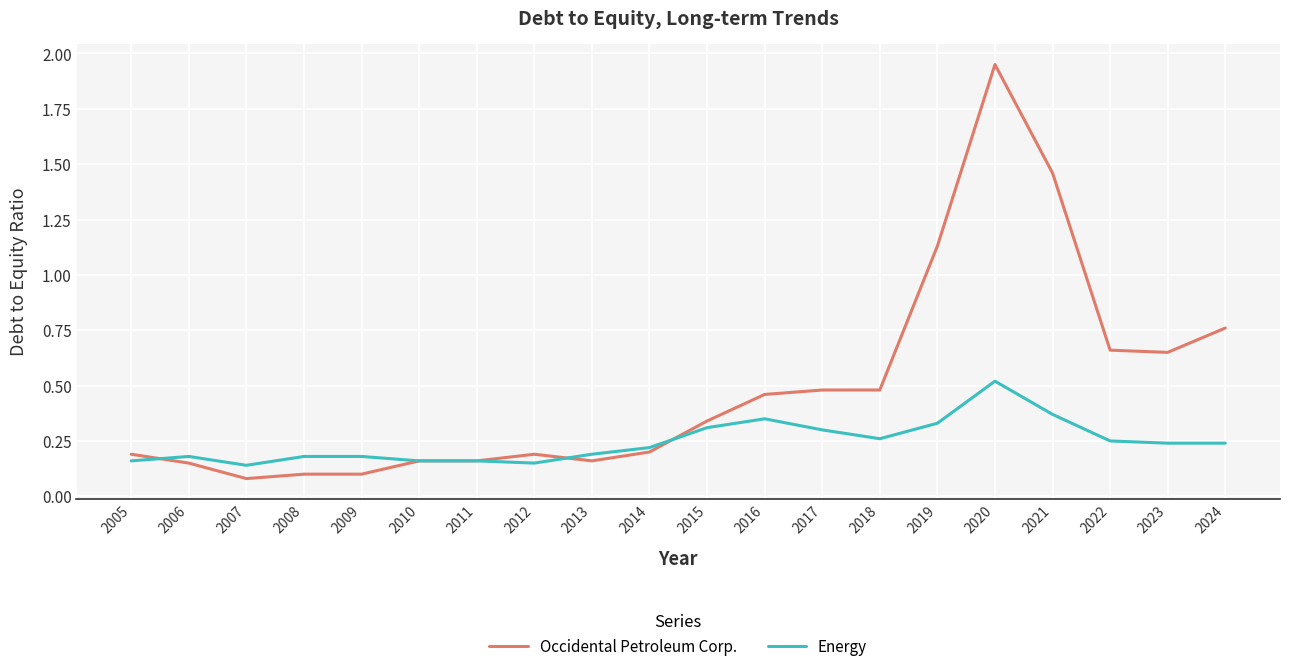

Is it true that Occidental Petroleum Corp. equals 0.2 at 2014?

True